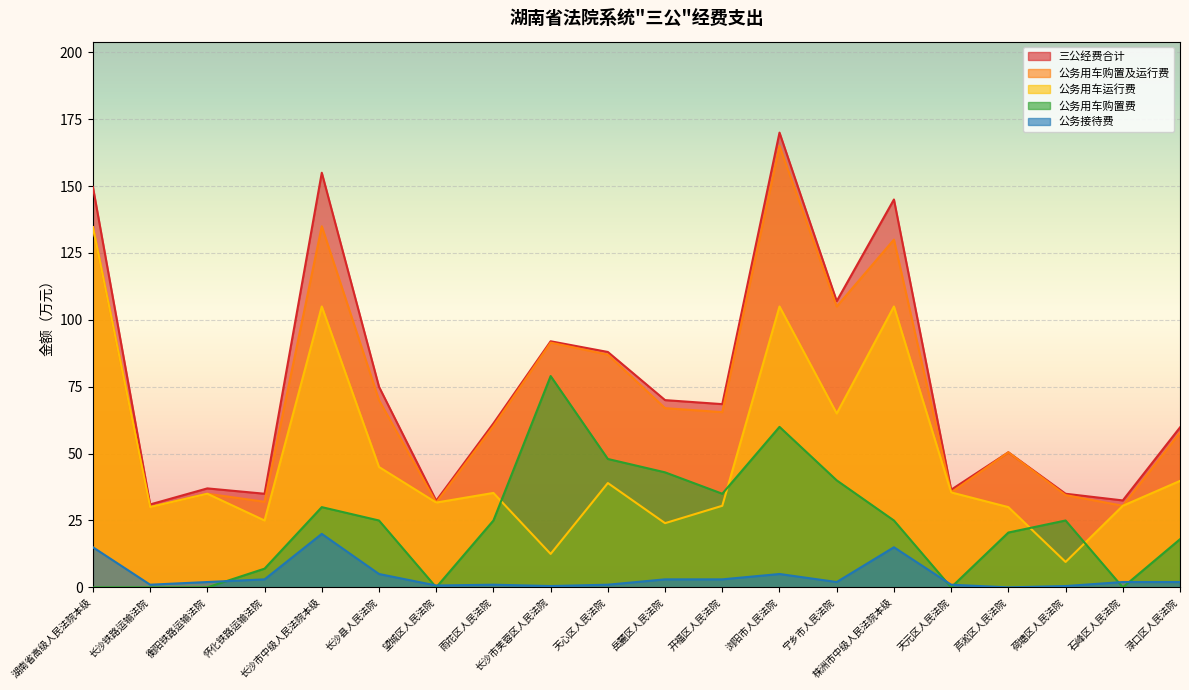

What is the difference between the second highest and second lowest values in the 公务用车购置及运行费 series?

104.5